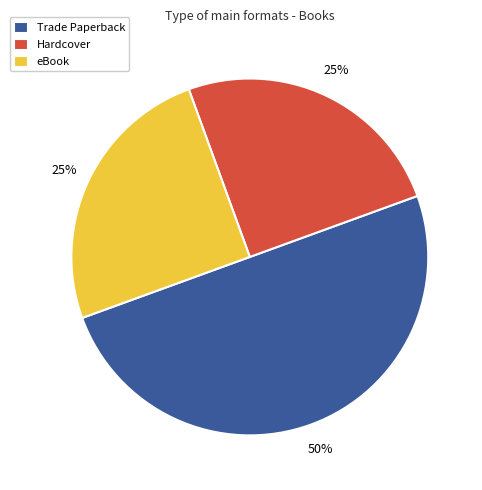

Combined, do Hardcover and Trade Paperback account for over 50%?

Yes